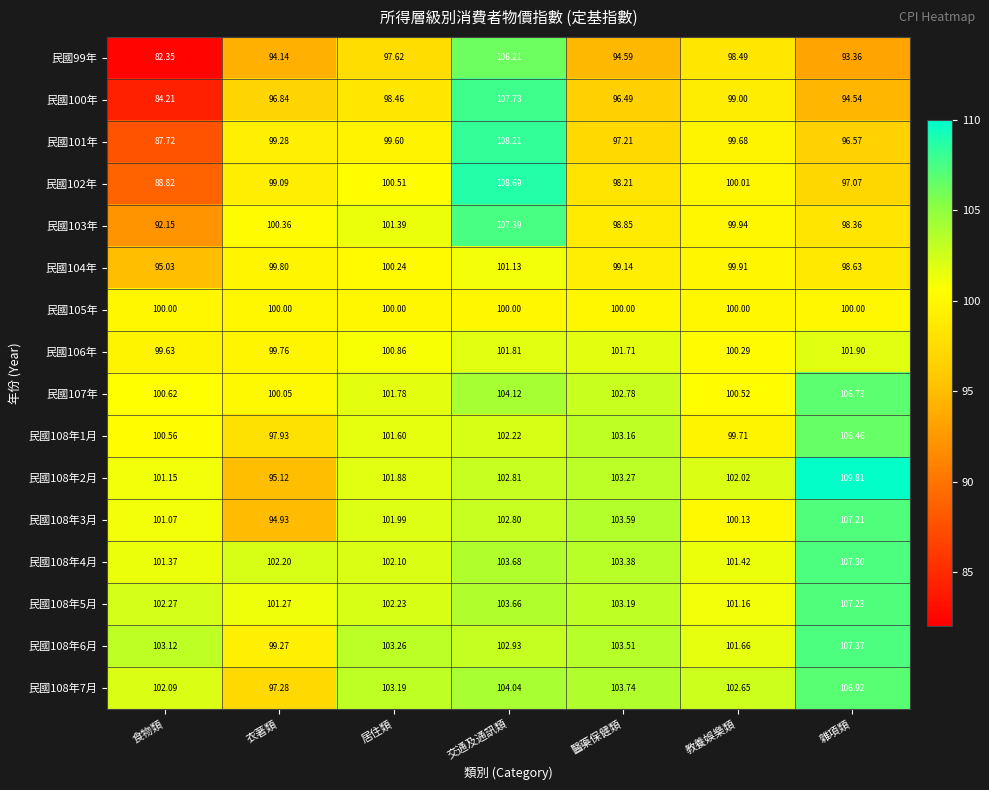

At which category is the sum across all series the highest?

交通及通訊類